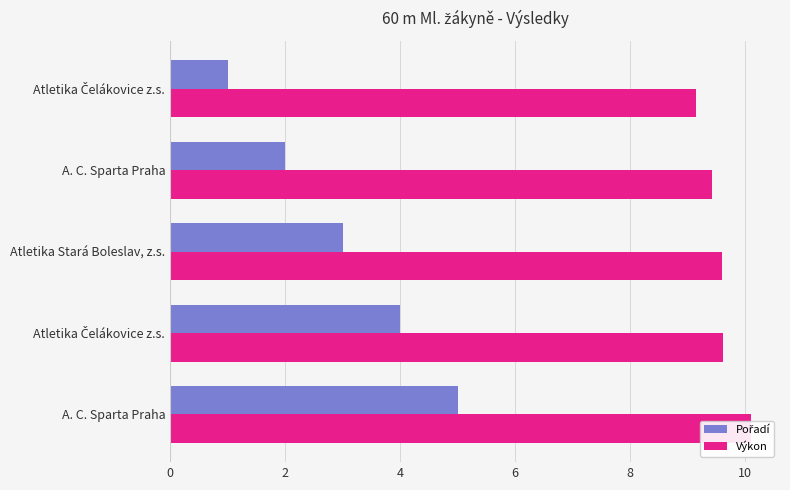

Reading left to right, what are all the values shown in this chart?

Pořadí: 0=1.0	2=2.0	4=3.0	6=4.0	8=5.0
Výkon: 0=9.1	2=9.4	4=9.6	6=9.6	8=10.1